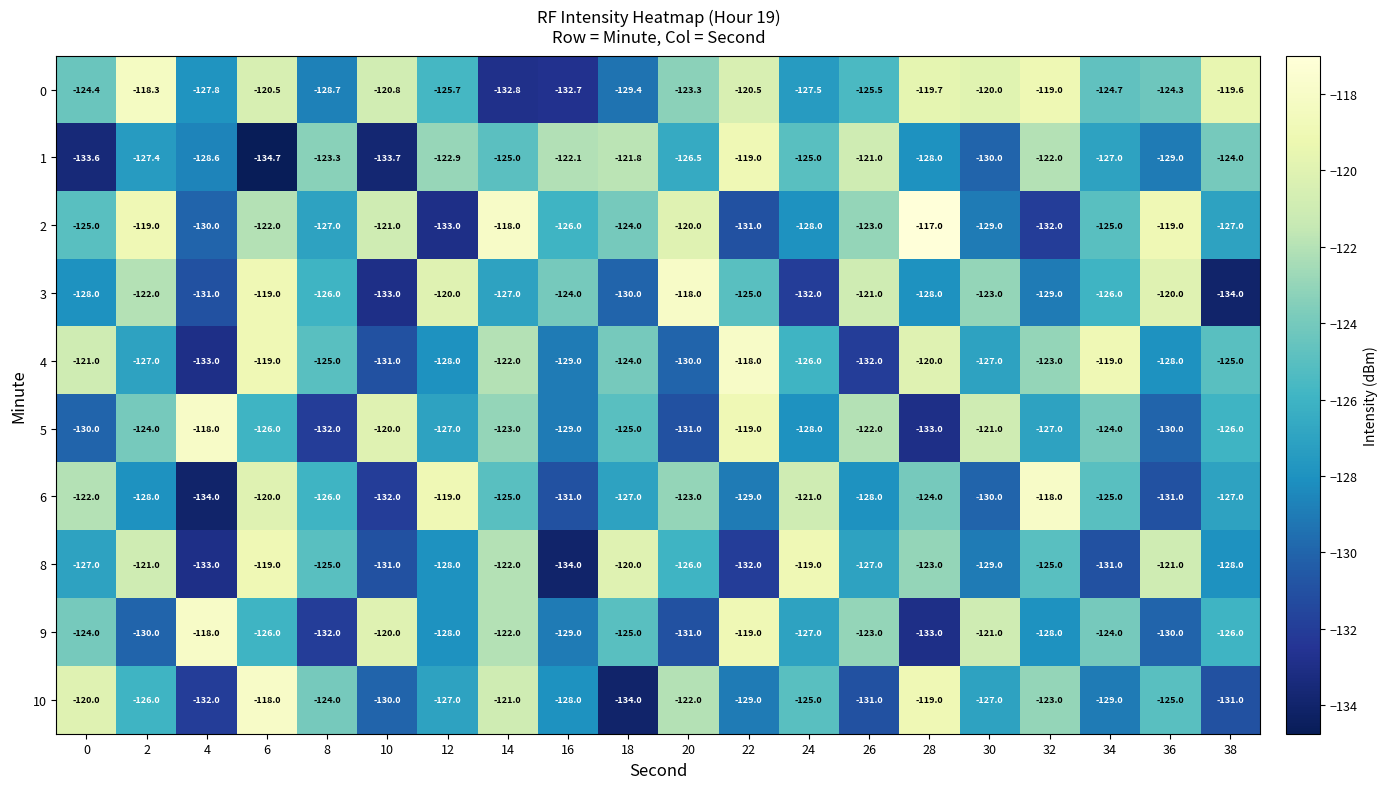

At which label does 3 reach its peak?

20